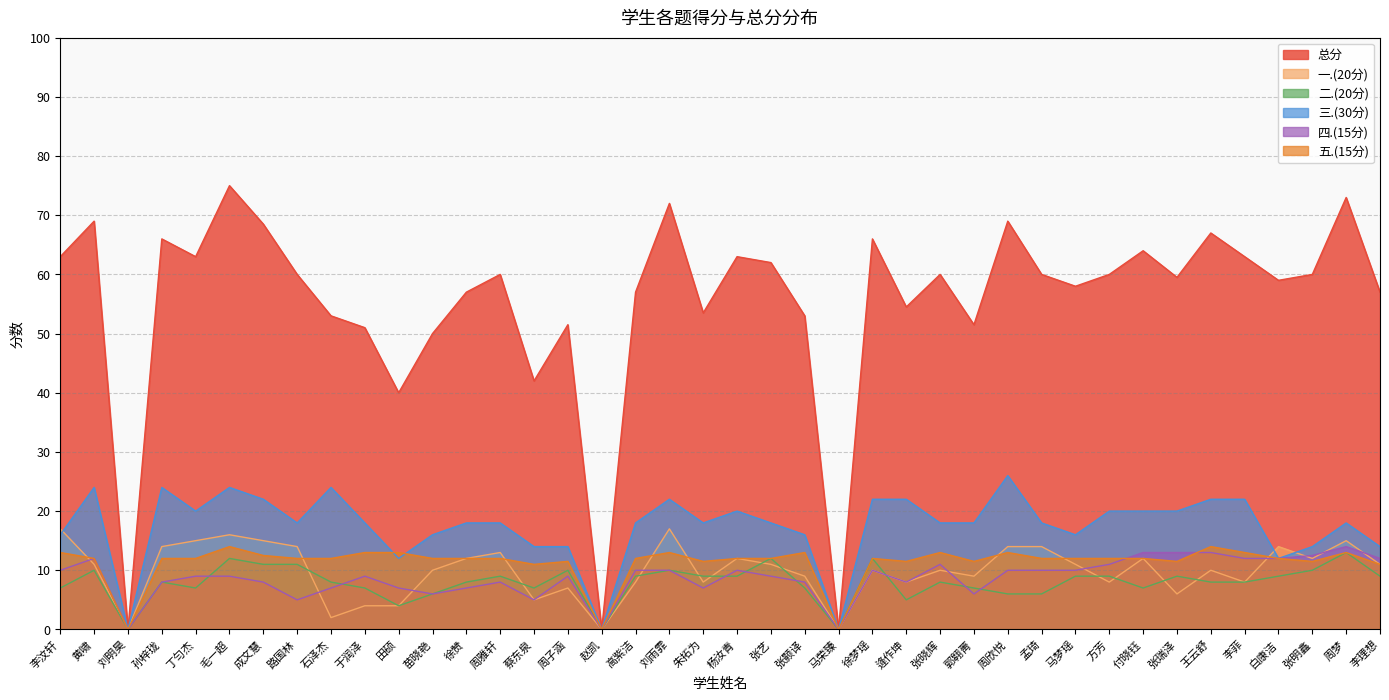

What is the sum of the 四.(15分) values at 周梦 and 马梦瑶?

24.0